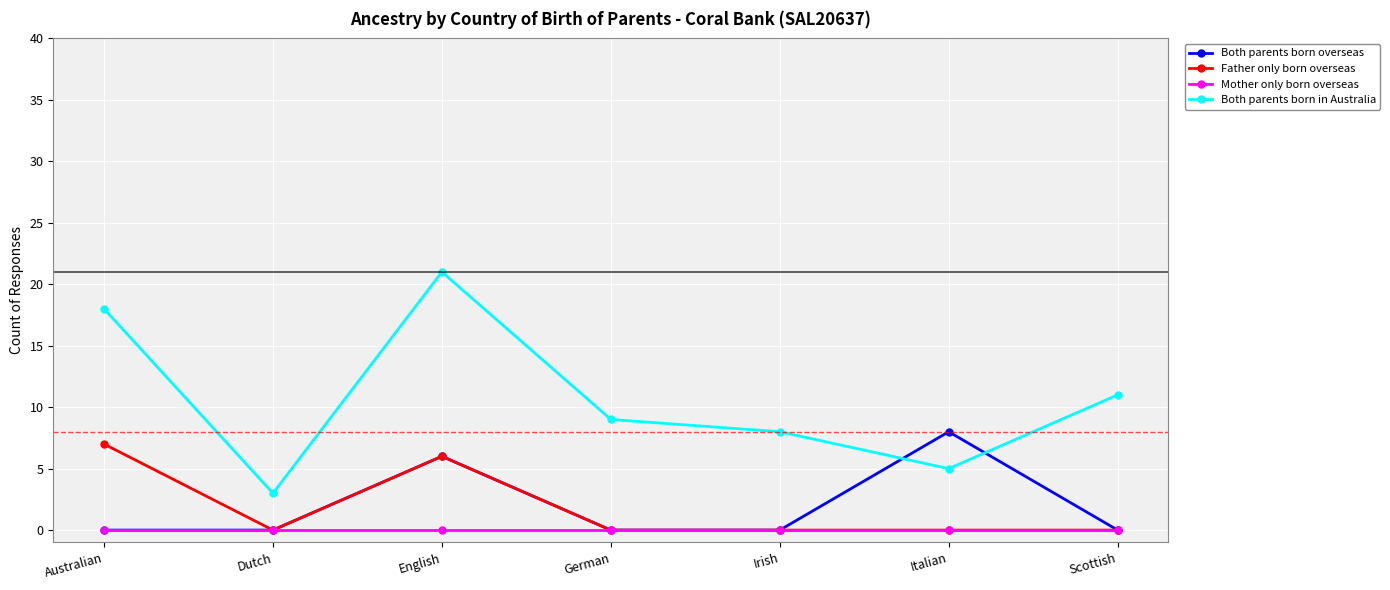

What is the total value across all series at Italian?

13